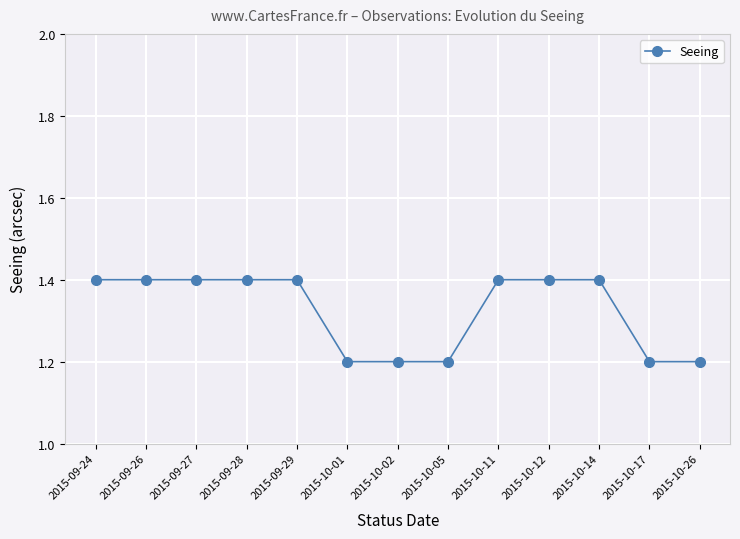

What is the ratio of the value at 2015-10-02 to the value at 2015-10-12?

0.9